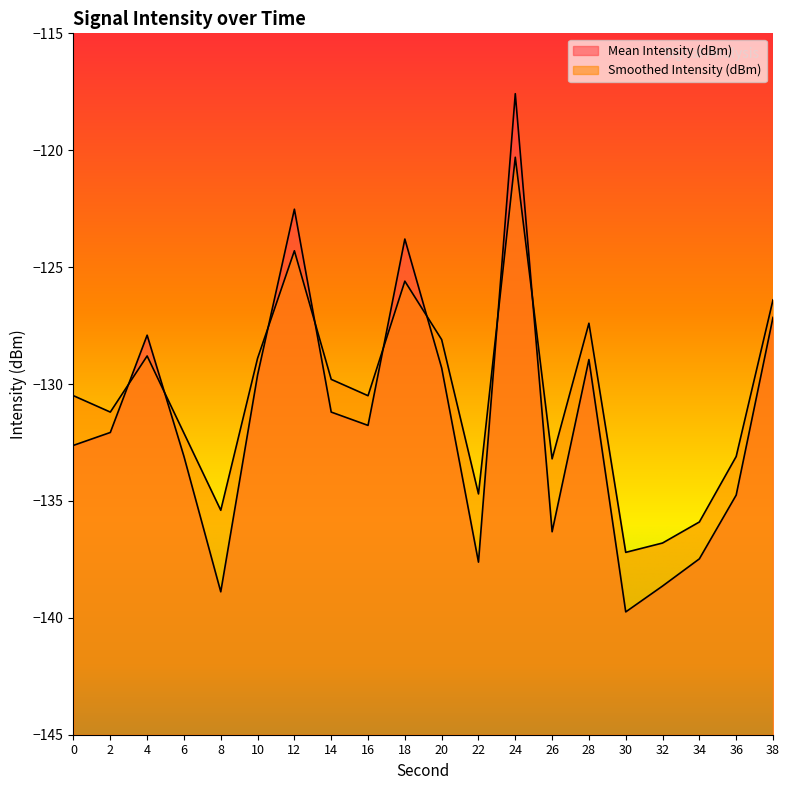

Is it true that Mean Intensity (dBm) equals -48.8 at 0?

False